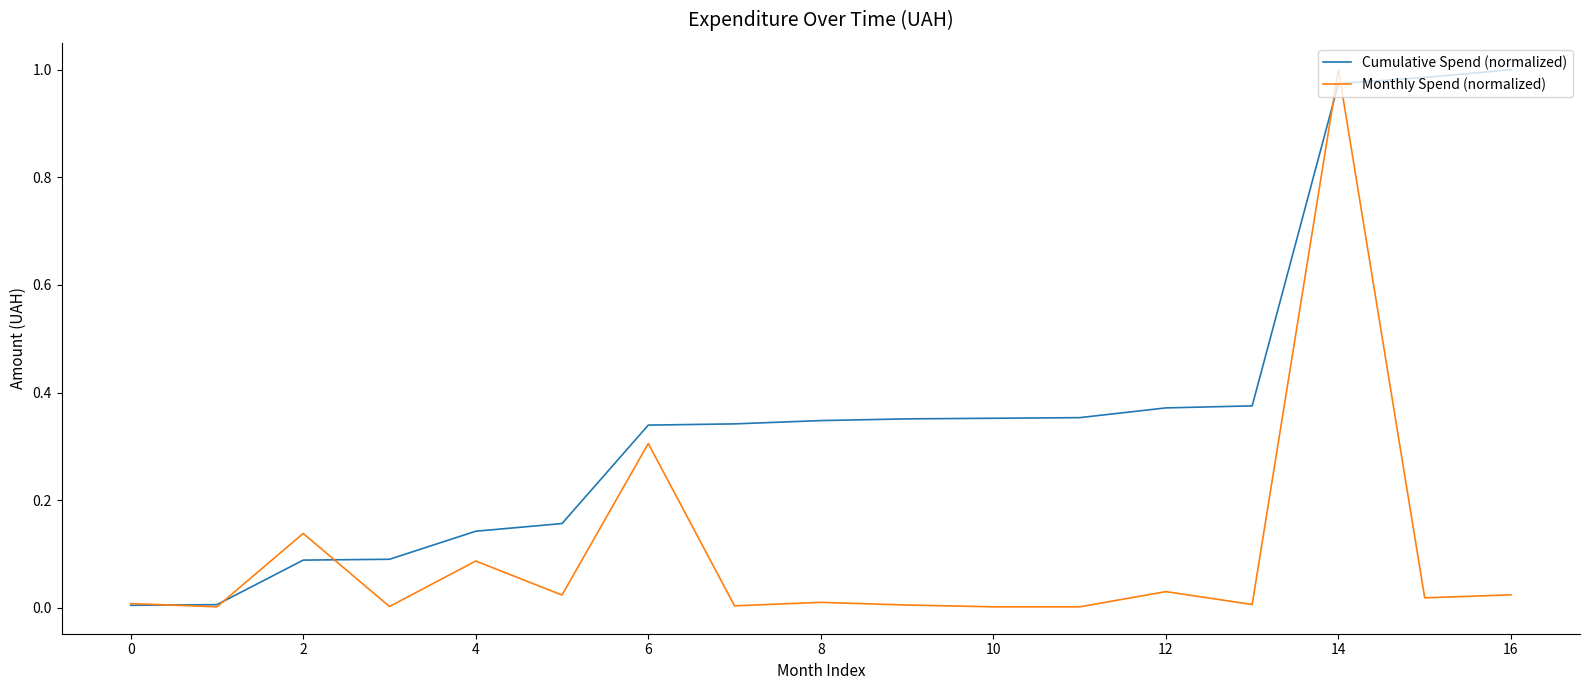

Rank the series by their average value, from lowest to highest.

Monthly Spend (normalized), Cumulative Spend (normalized)